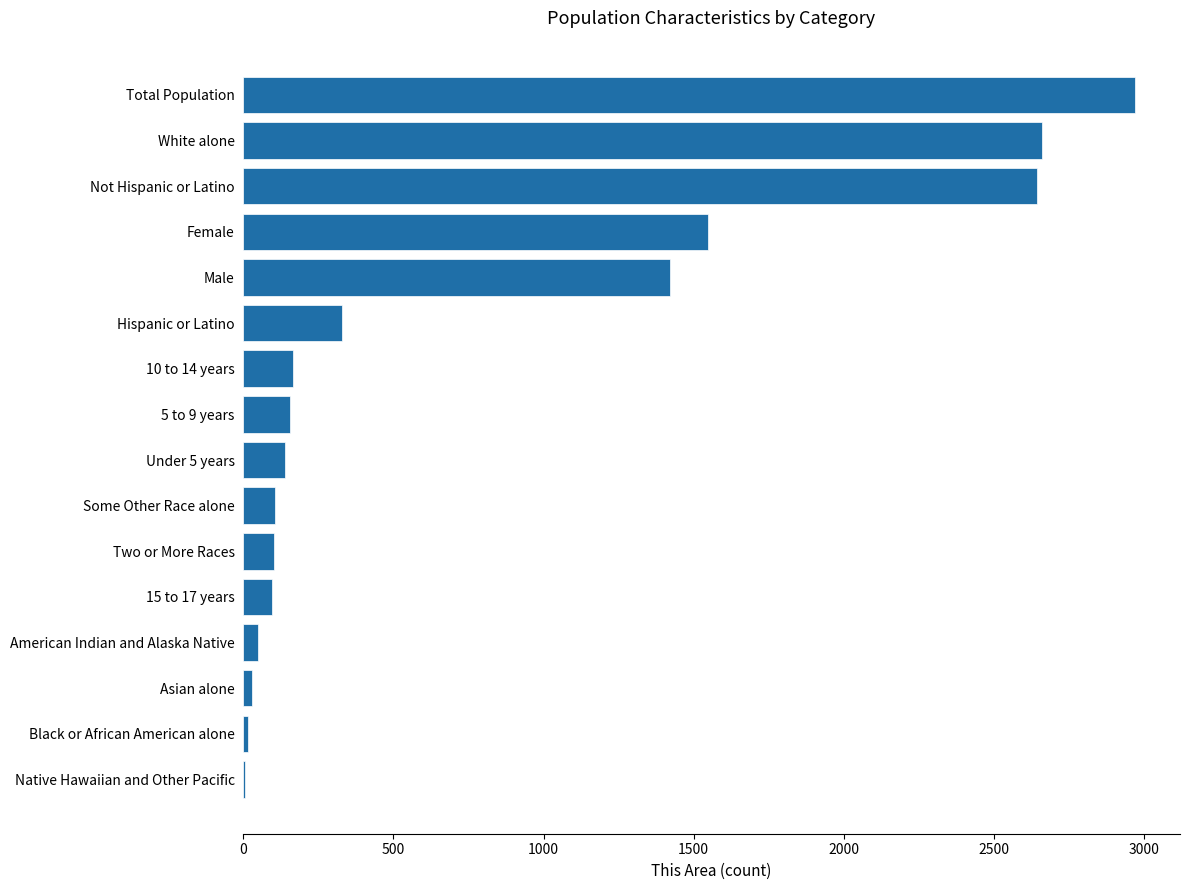

What is the average value?

777